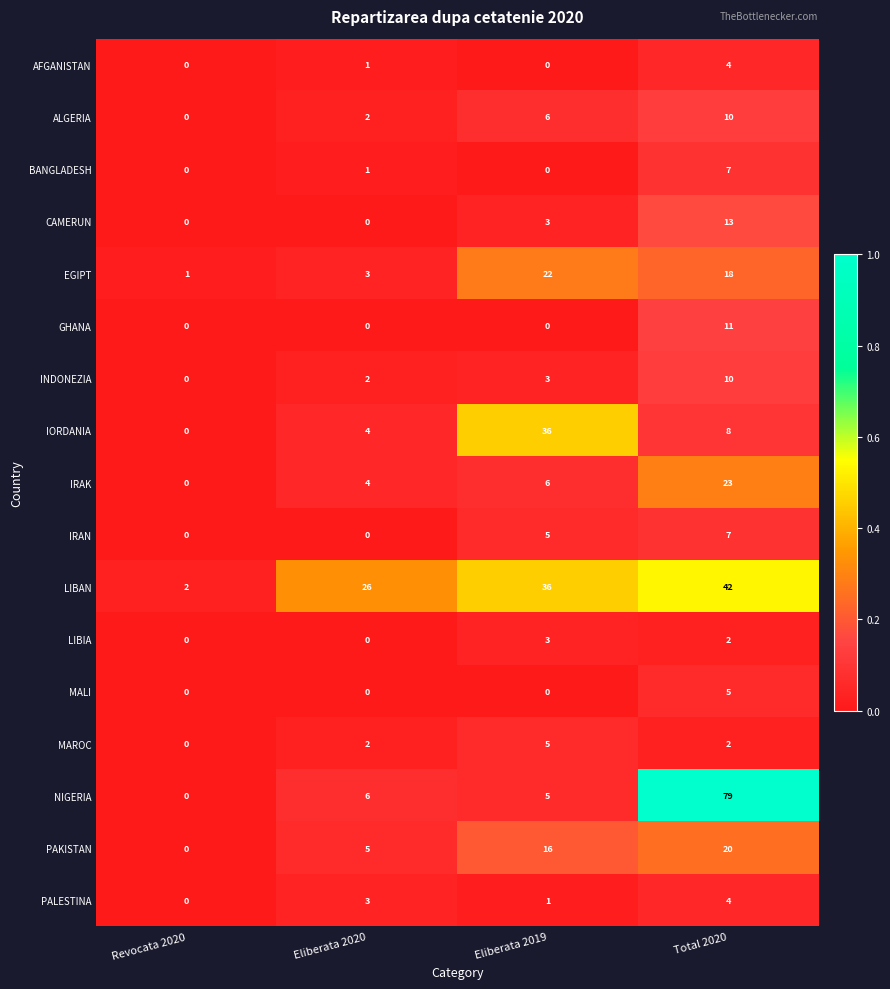

What is the spread (max minus min) of values at Total 2020?

77